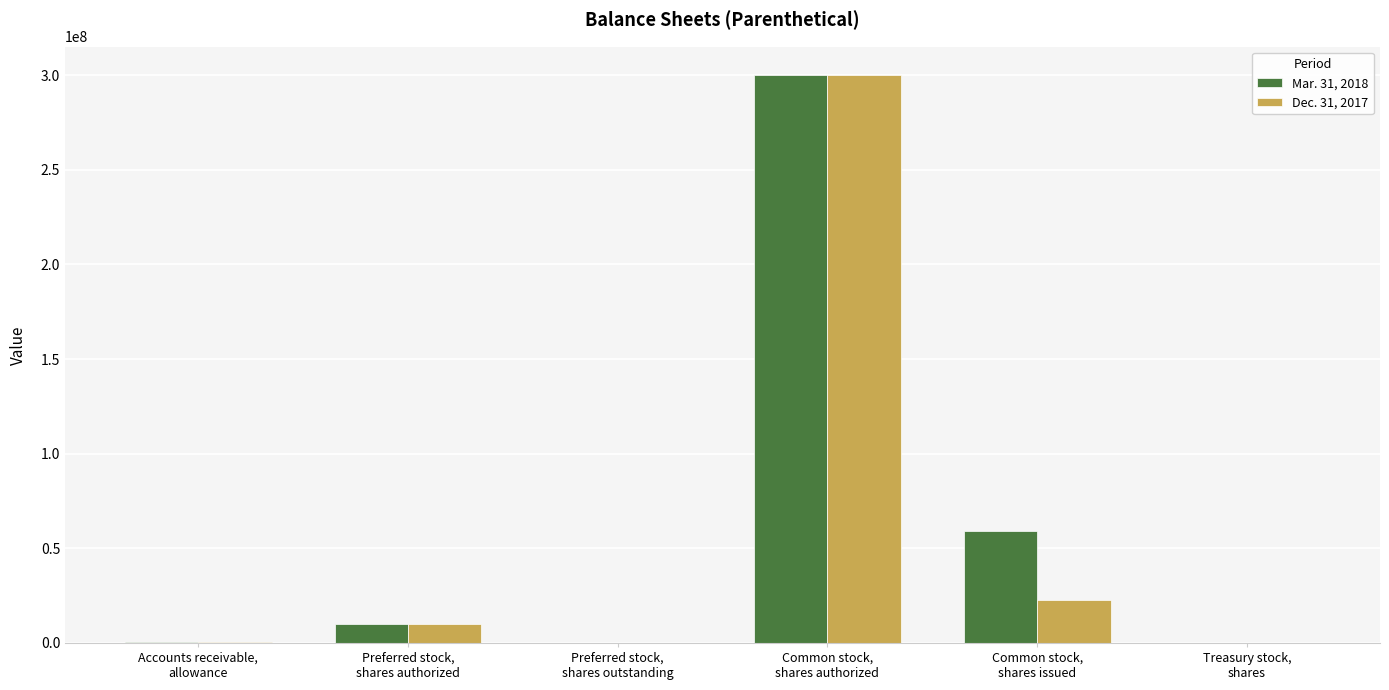

What is the greatest value displayed?

300000000